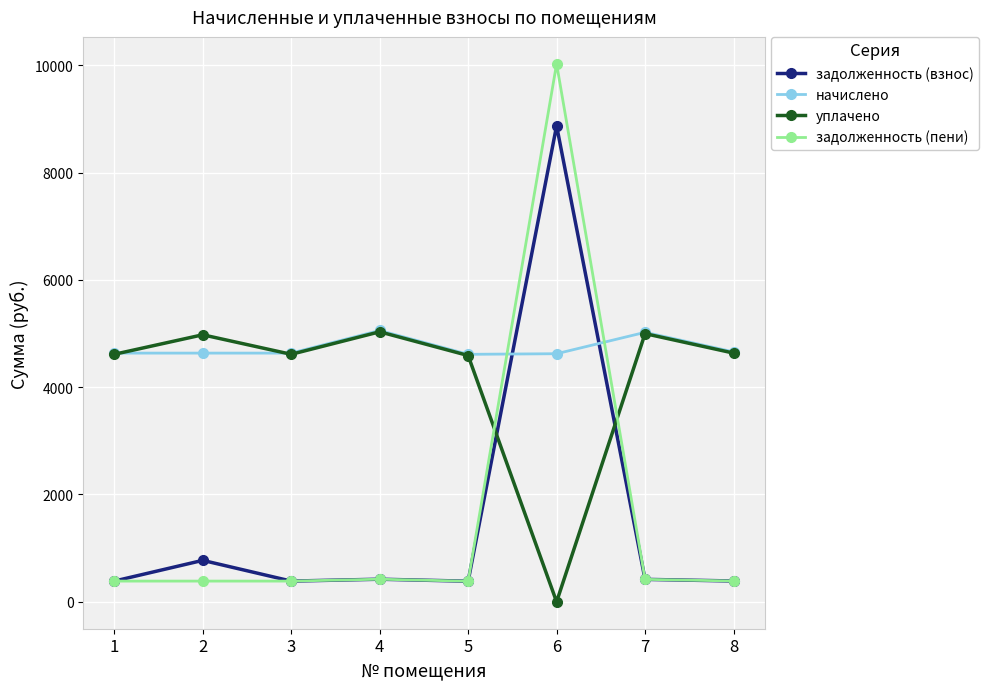

How many lines are shown in the chart?

4